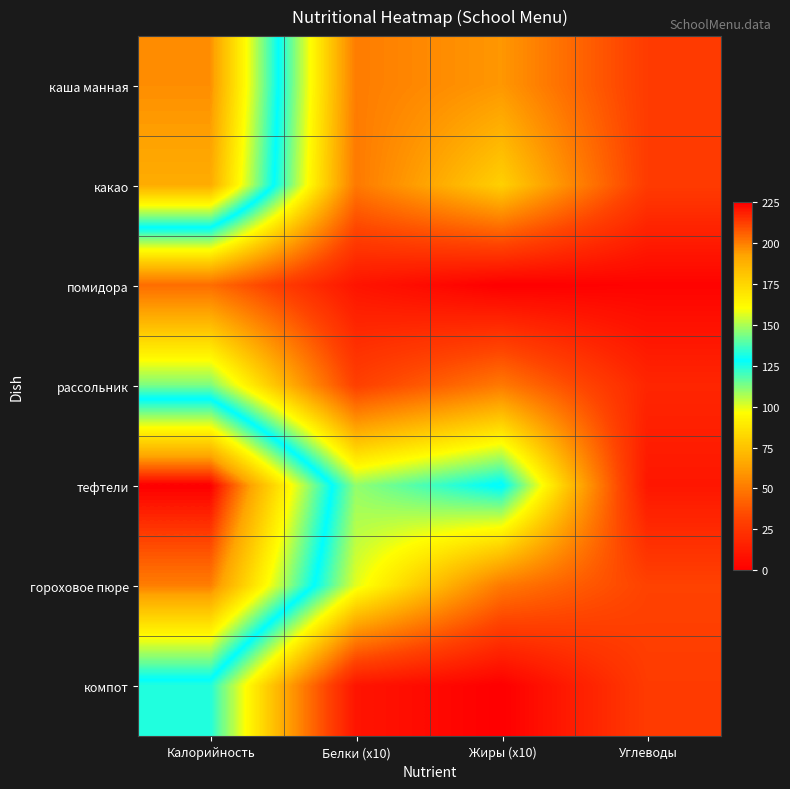

Which series has the largest range (max minus min)?

тефтели